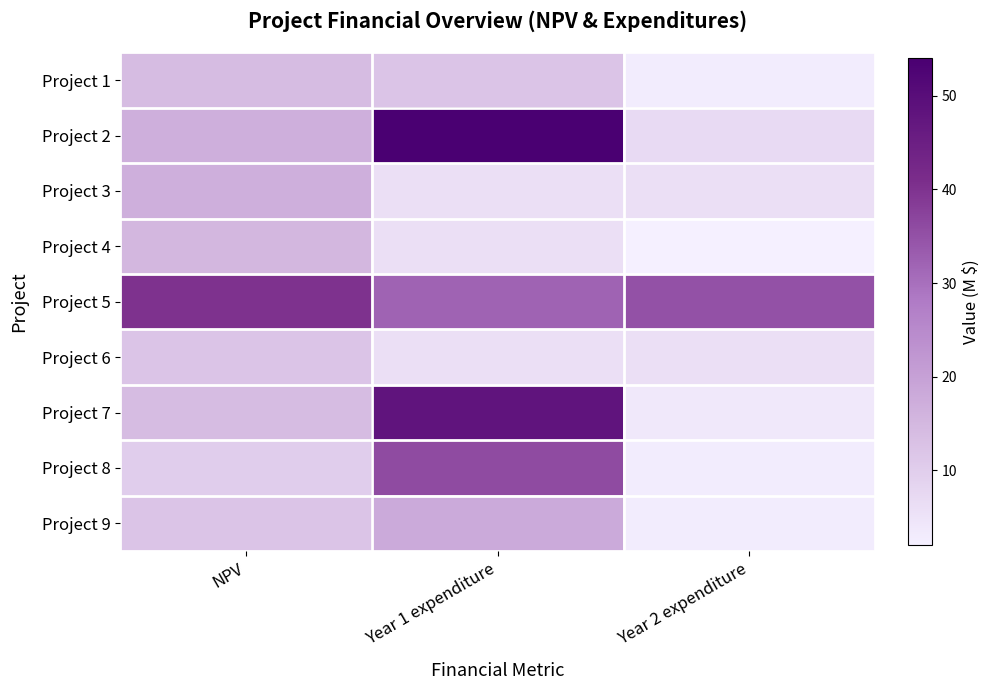

At Year 2 expenditure, list the series in order from smallest to largest.

Project 4, Project 1, Project 8, Project 9, Project 7, Project 3, Project 6, Project 2, Project 5